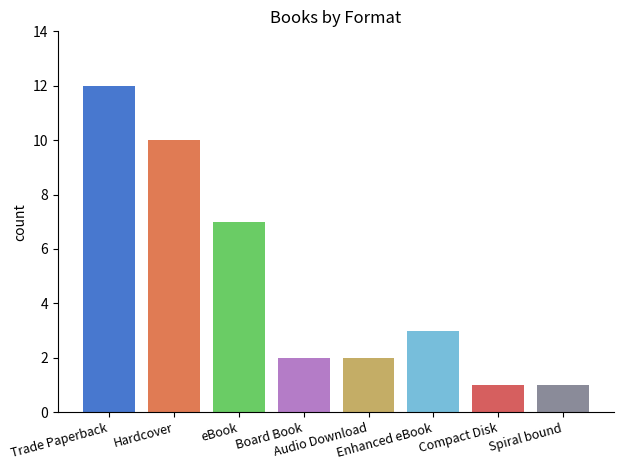

At which category does the chart reach its peak across all series?

Trade Paperback